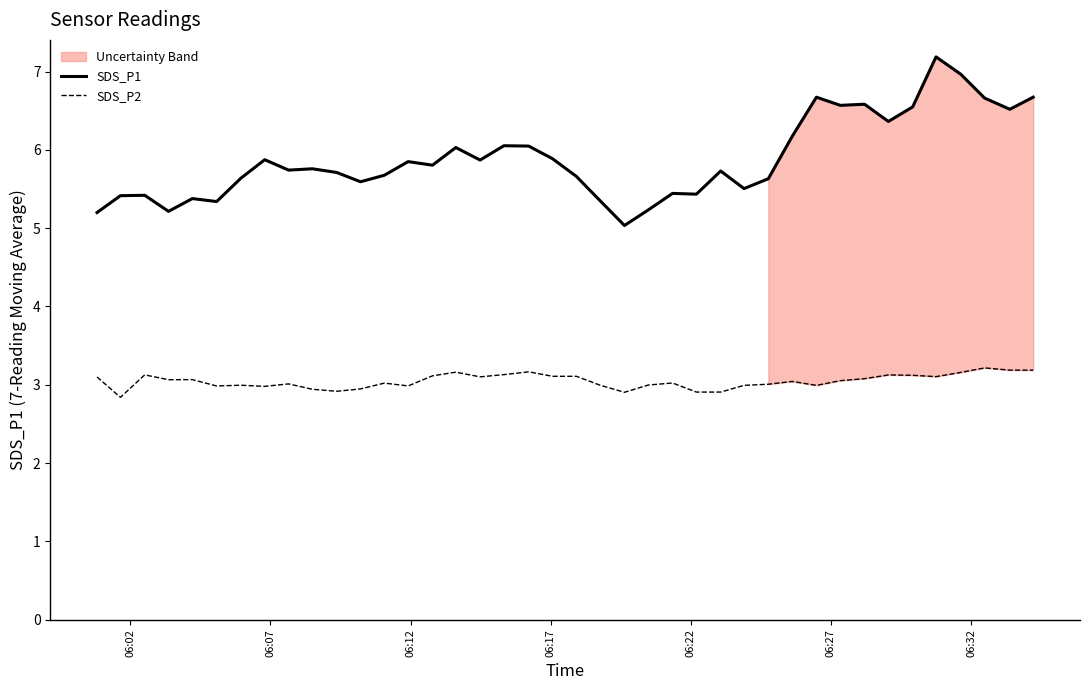

True or false: SDS_P1 and SDS_P2 cross at least once.

False